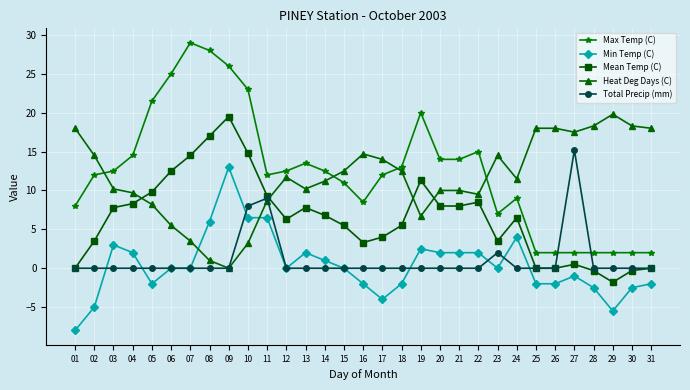

Which category has the highest value in the Mean Temp (C) series?

09